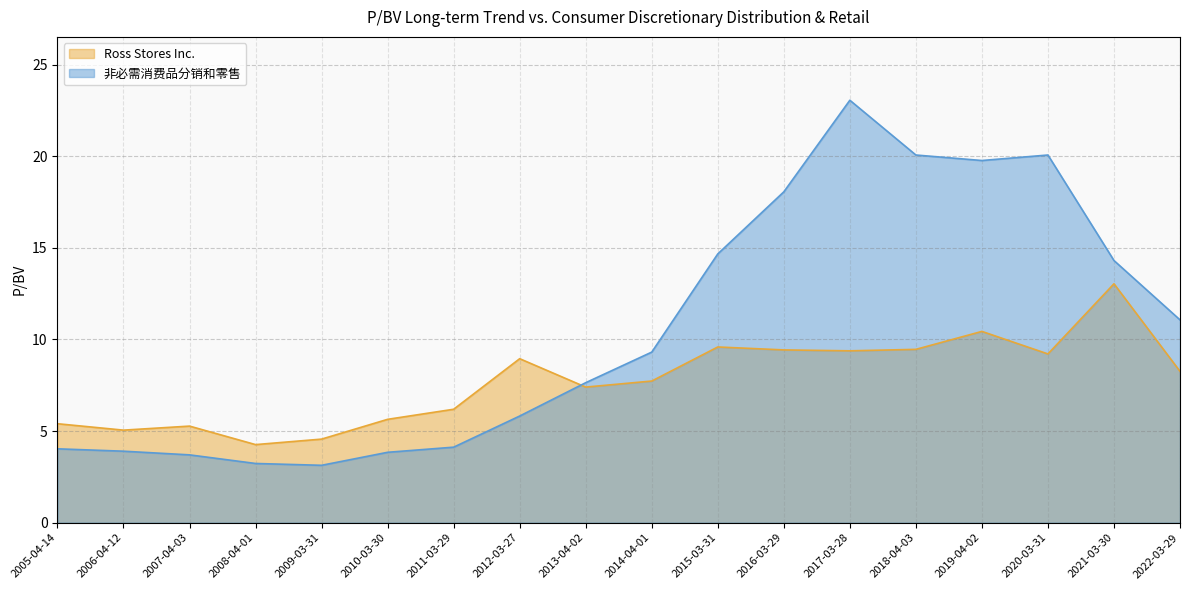

What is the approximate value of 非必需消费品分销和零售 at 2021-03-30?

14.3